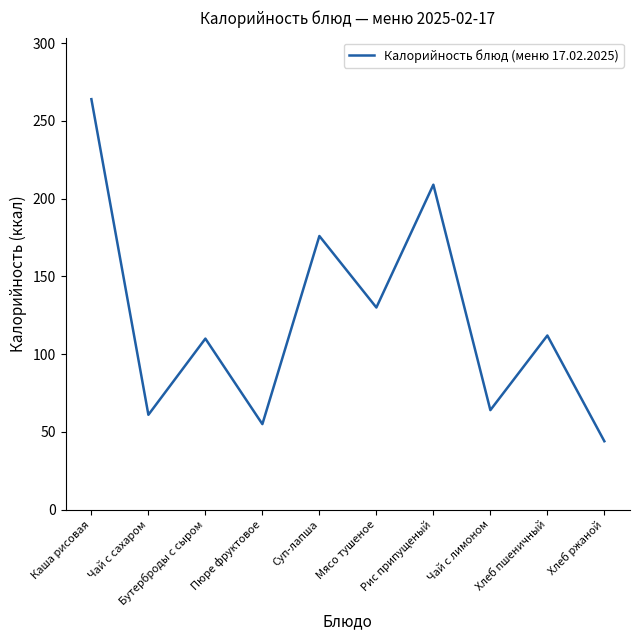

The value at Чай с сахаром is 89. True or false?

False